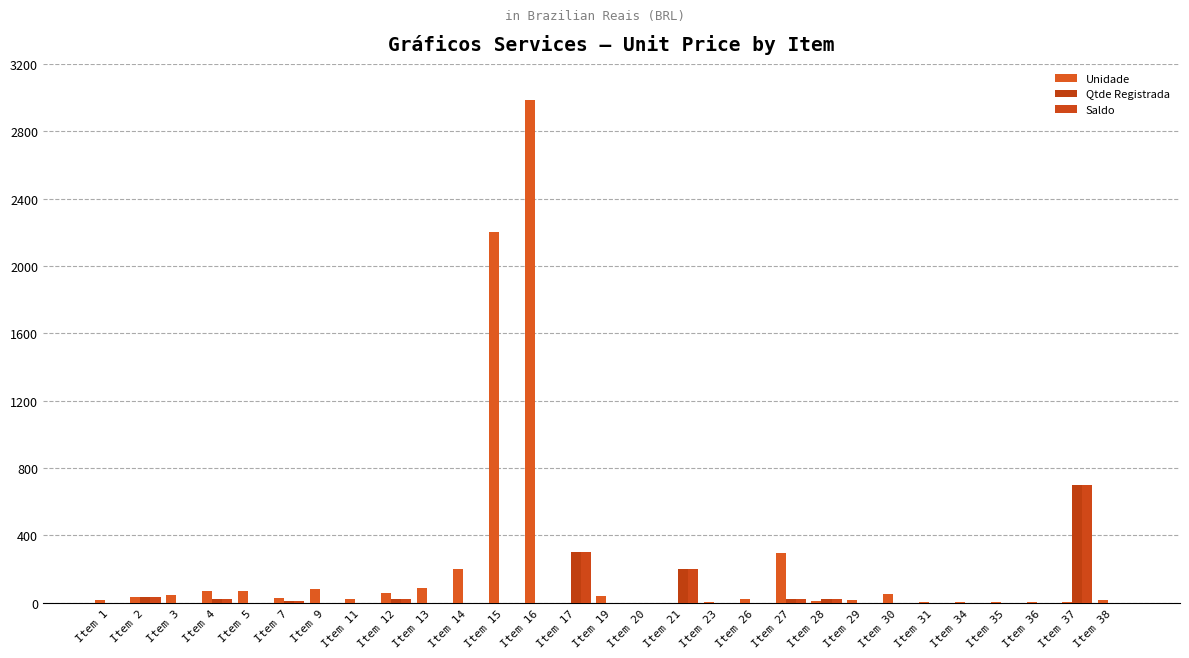

What is the difference between the second highest and second lowest values in the Unidade series?

2199.4